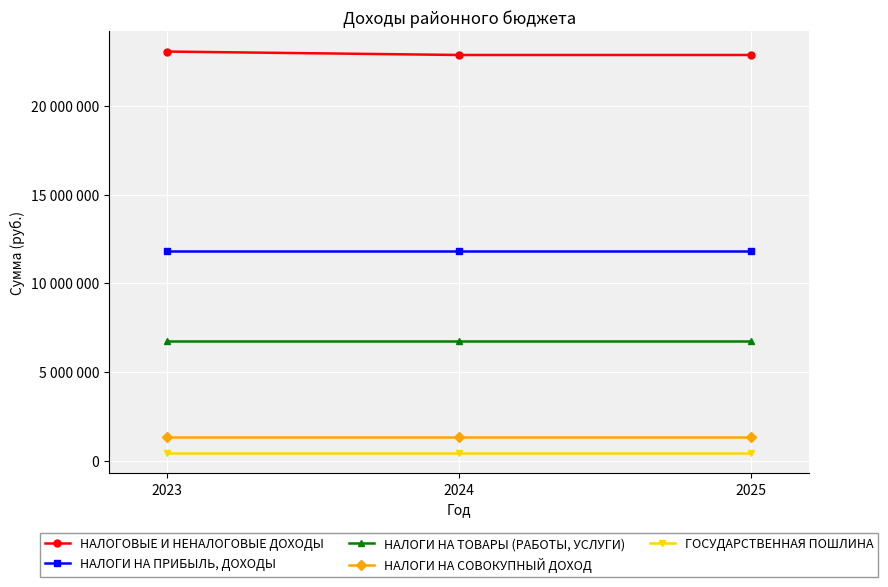

At 2025, list the series in order from largest to smallest.

НАЛОГОВЫЕ И НЕНАЛОГОВЫЕ ДОХОДЫ, НАЛОГИ НА ПРИБЫЛЬ, ДОХОДЫ, НАЛОГИ НА ТОВАРЫ (РАБОТЫ, УСЛУГИ), НАЛОГИ НА СОВОКУПНЫЙ ДОХОД, ГОСУДАРСТВЕННАЯ ПОШЛИНА